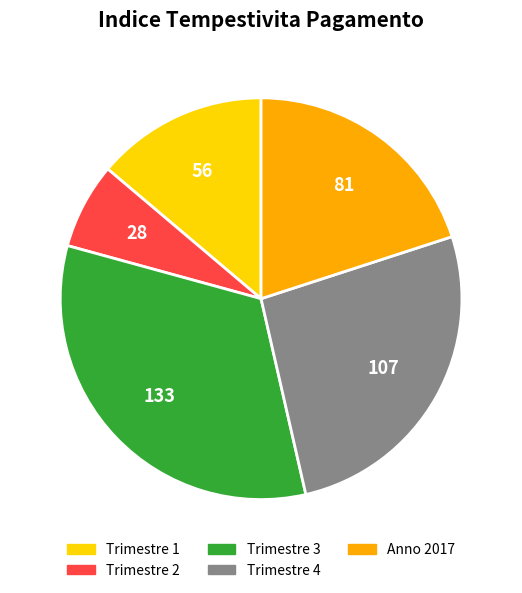

Which slice is the smallest?

Trimestre 2